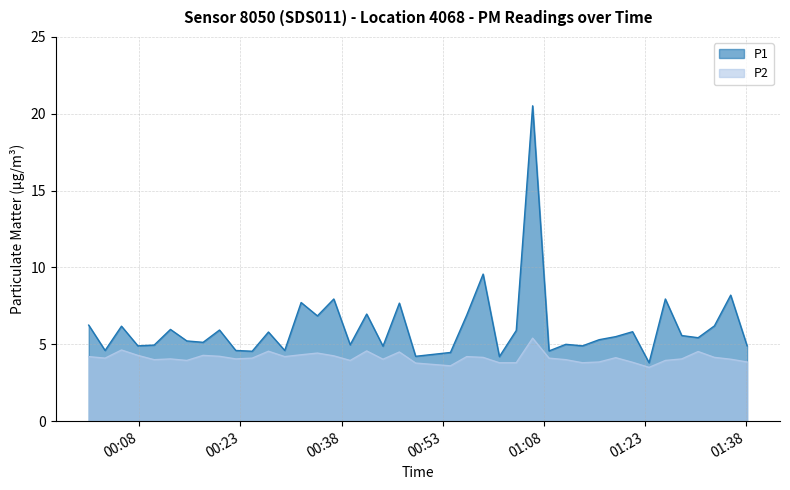

Read the P1 value at 2022-12-28T00:00:28.

6.2